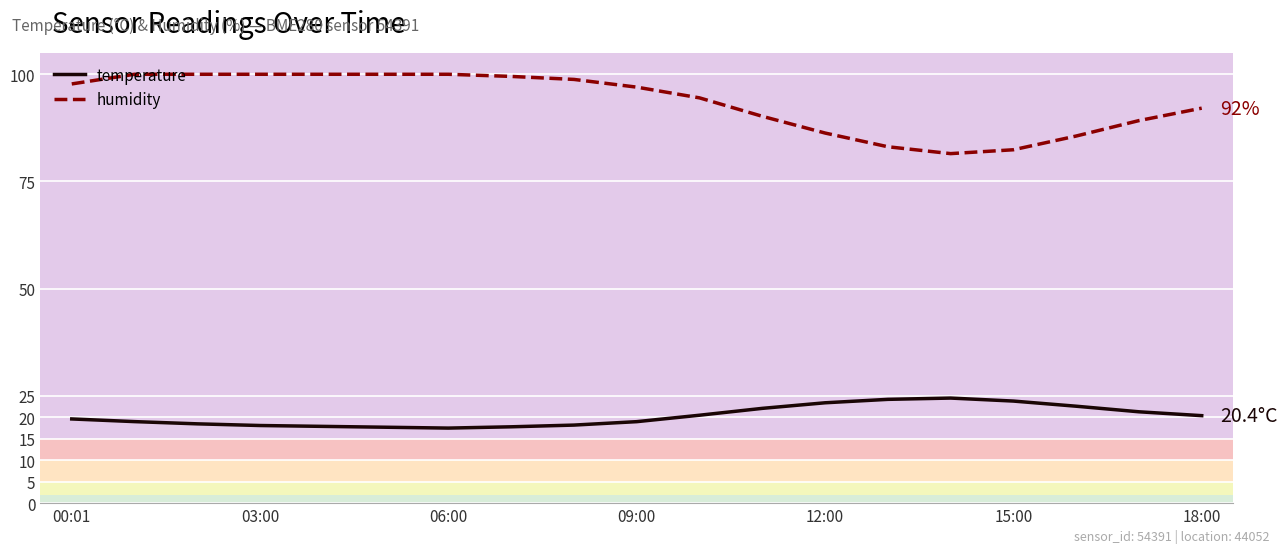

How many lines are shown in the chart?

2